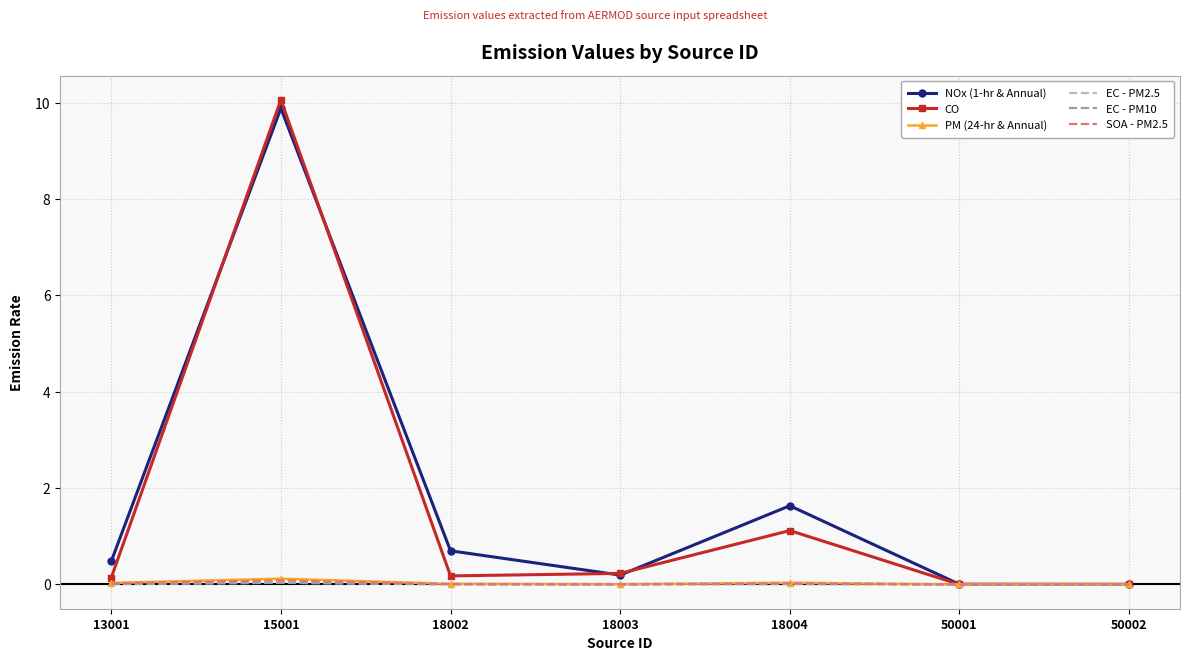

Which series has the widest spread of values?

CO